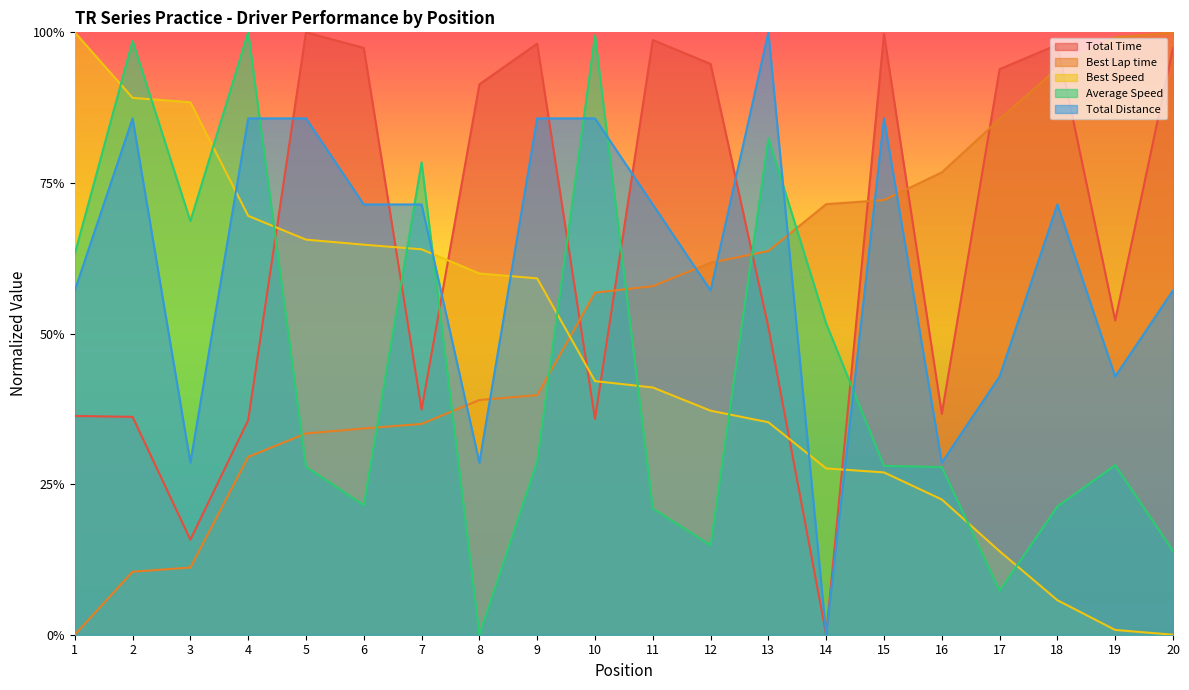

What is the difference between the maximum and minimum values in the Total Distance series?

1.0